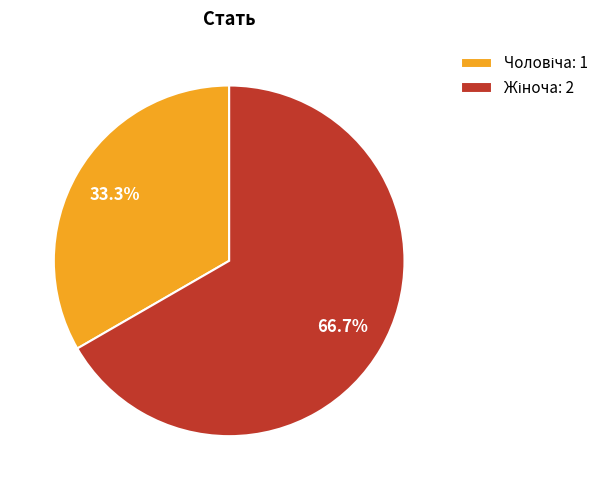

Is there a majority slice in this chart?

Yes